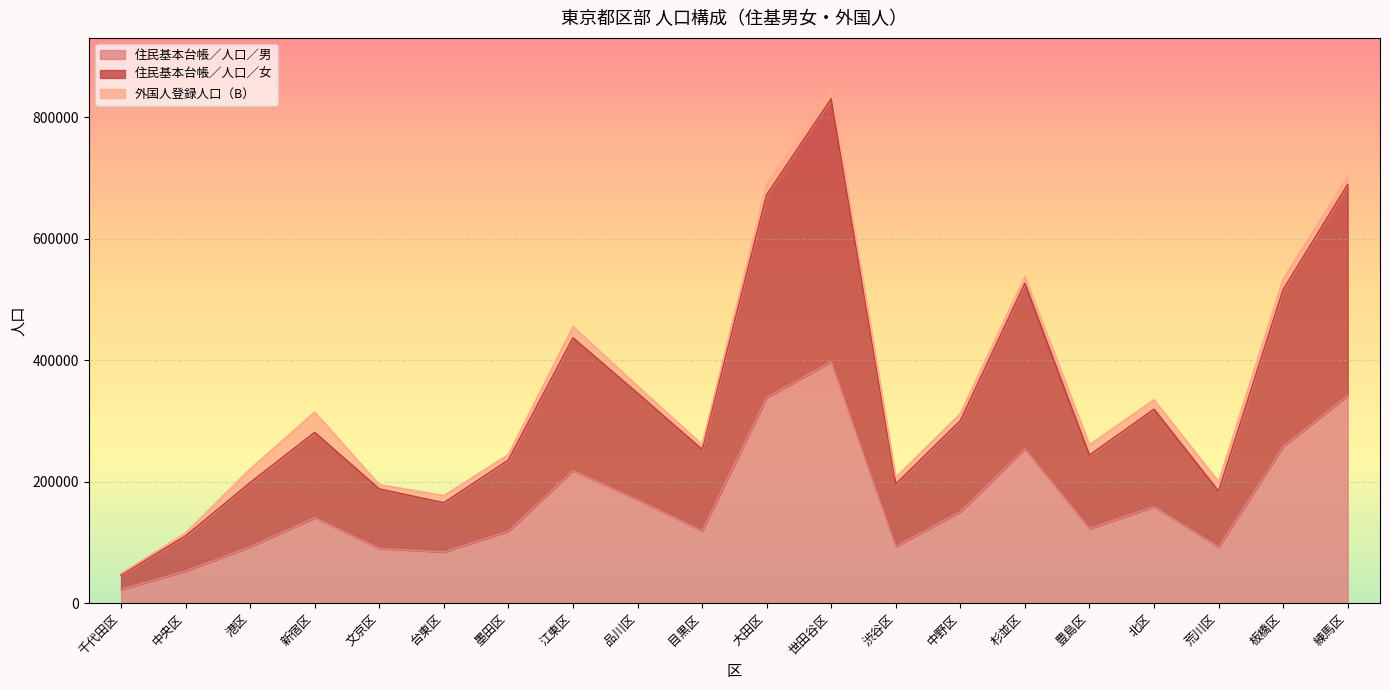

What are all the series names shown in the legend?

住民基本台帳／人口／男, 住民基本台帳／人口／女, 外国人登録人口（B）